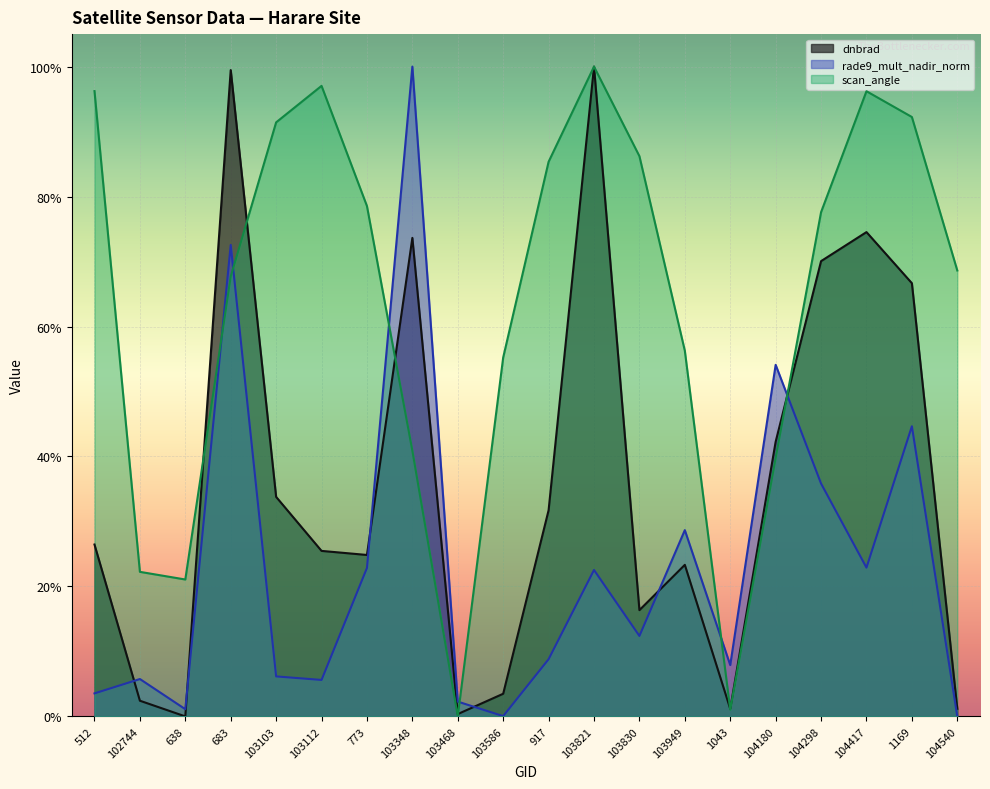

Where is the first local maximum for dnbrad?

683